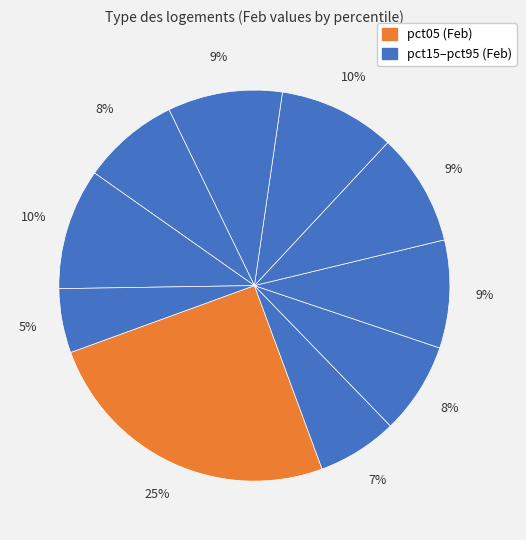

How many slices are in this pie chart?

10